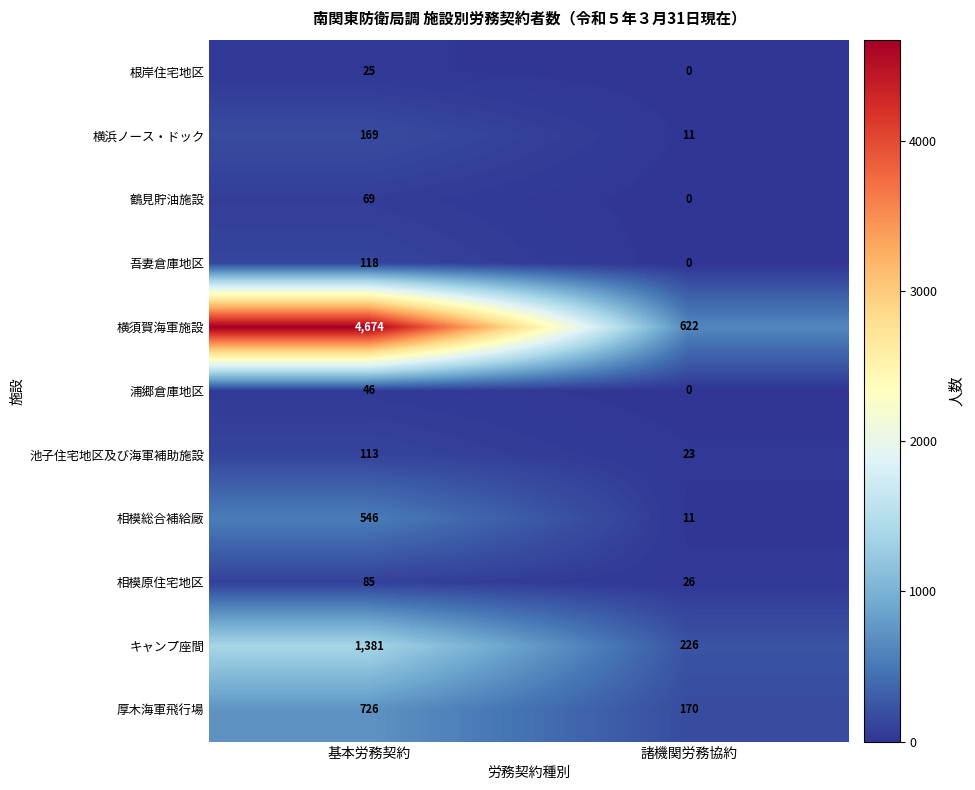

What is the difference between the maximum and minimum values in the 相模総合補給廠 series?

535